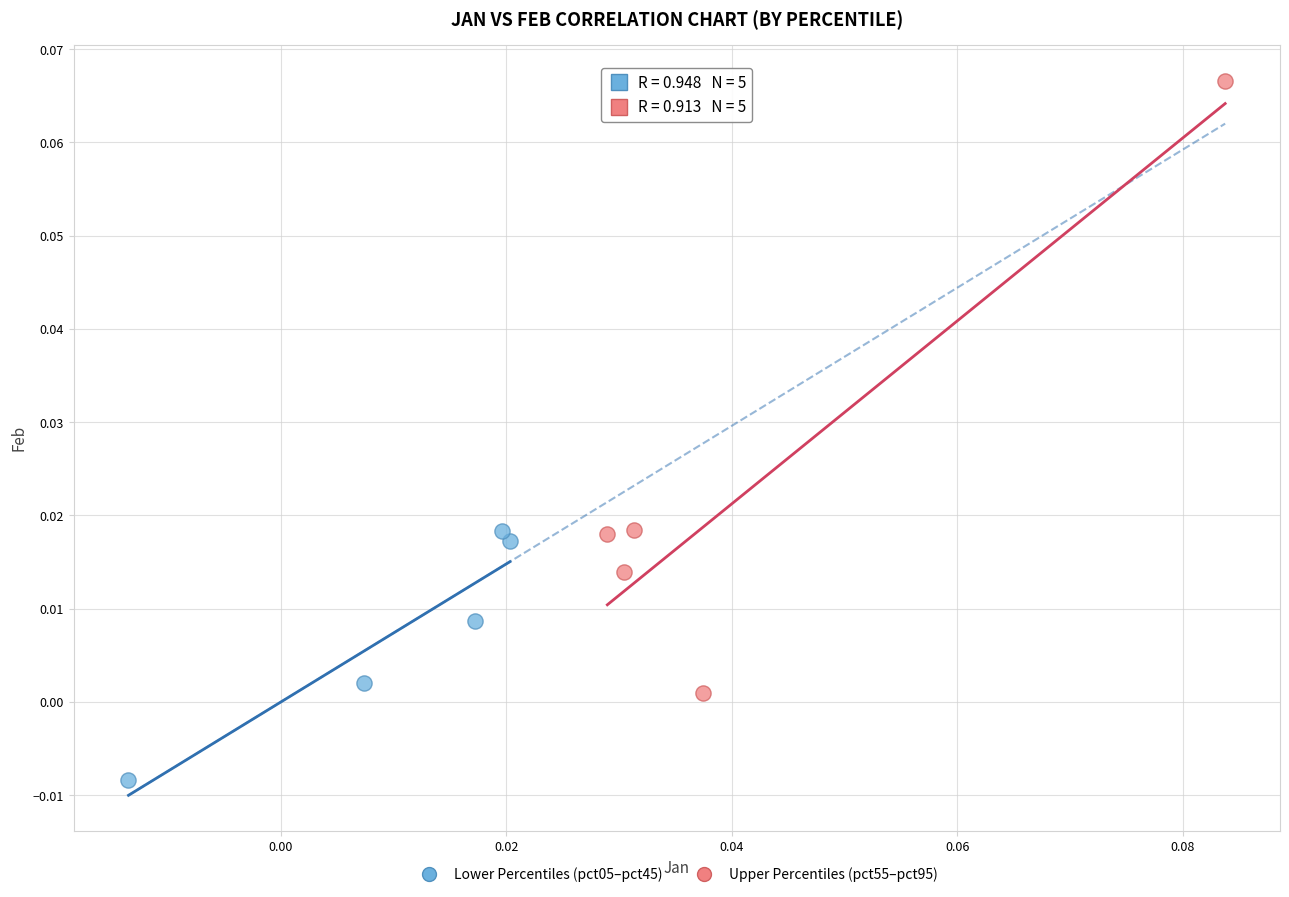

Which series reaches the maximum Y coordinate?

Upper Percentiles (pct55–pct95)